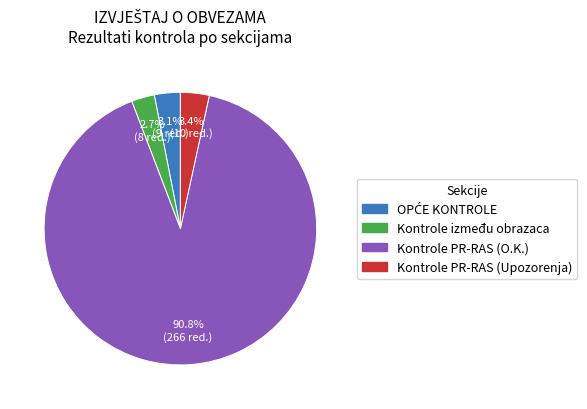

Does any single category account for the majority?

Yes